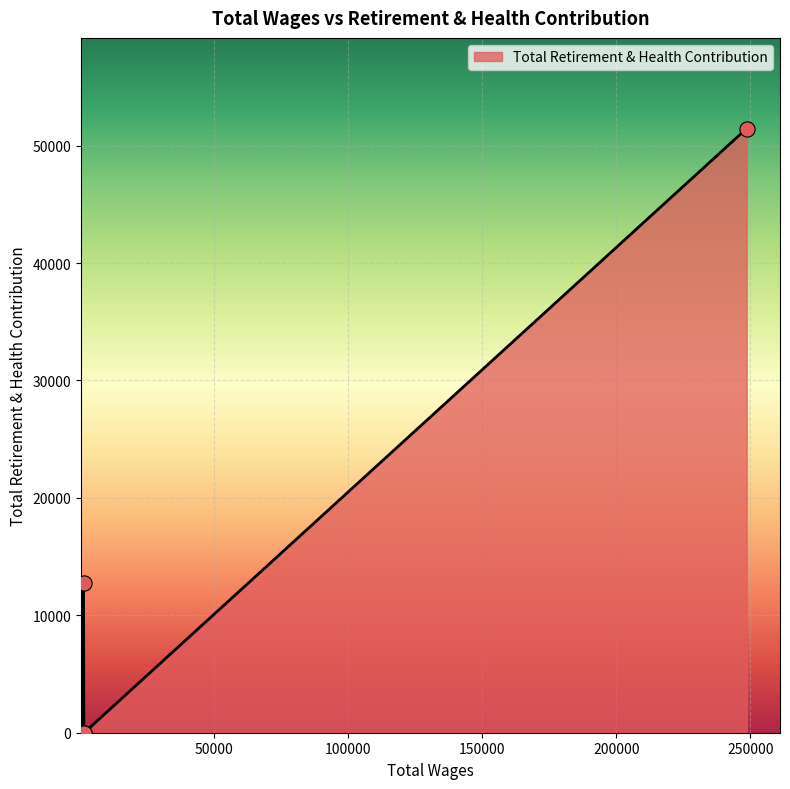

Between 840.0 and 248638.0, which is larger?

248638.0